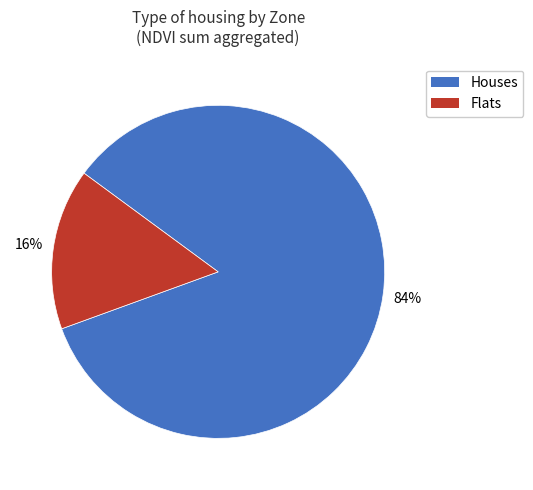

Is there any slice that represents more than half of the pie?

Yes